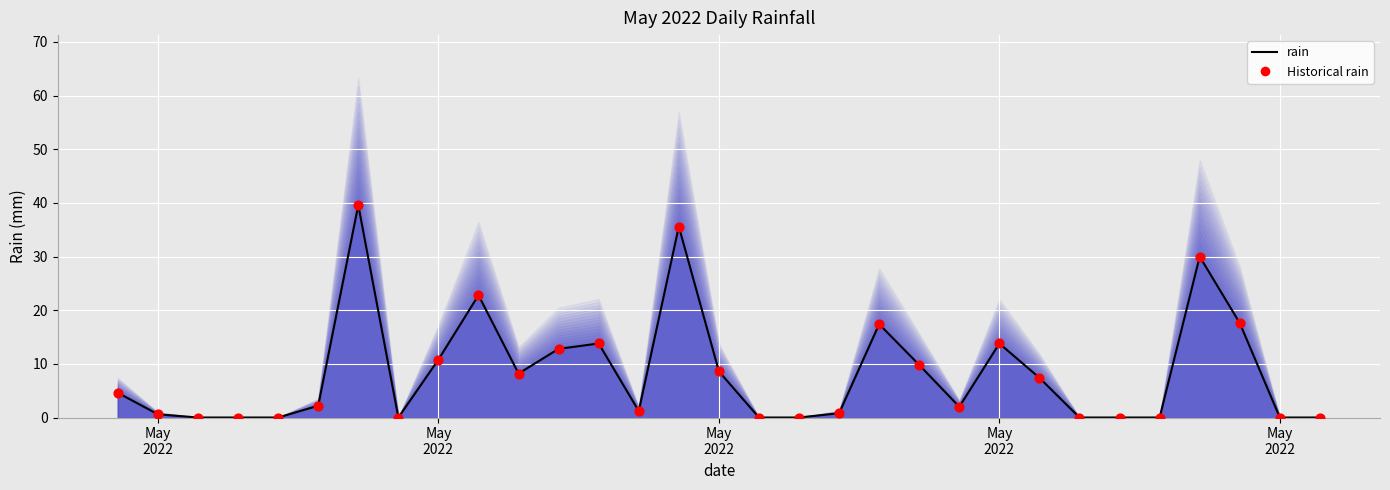

Which series reaches the maximum Y coordinate?

rain line